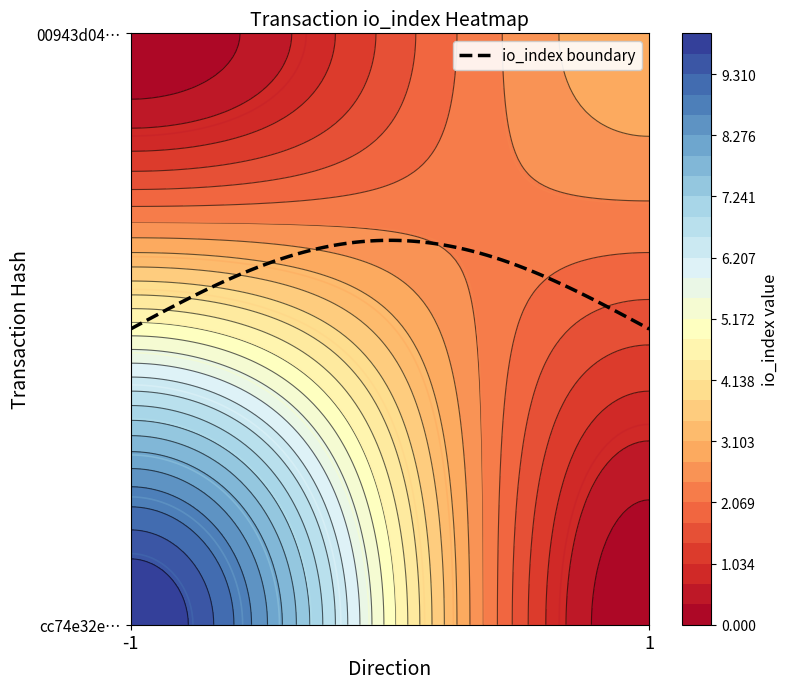

What is the sum of all cc74e32e32fd6437825e79268ec59b3a5c6fa4c values?

9